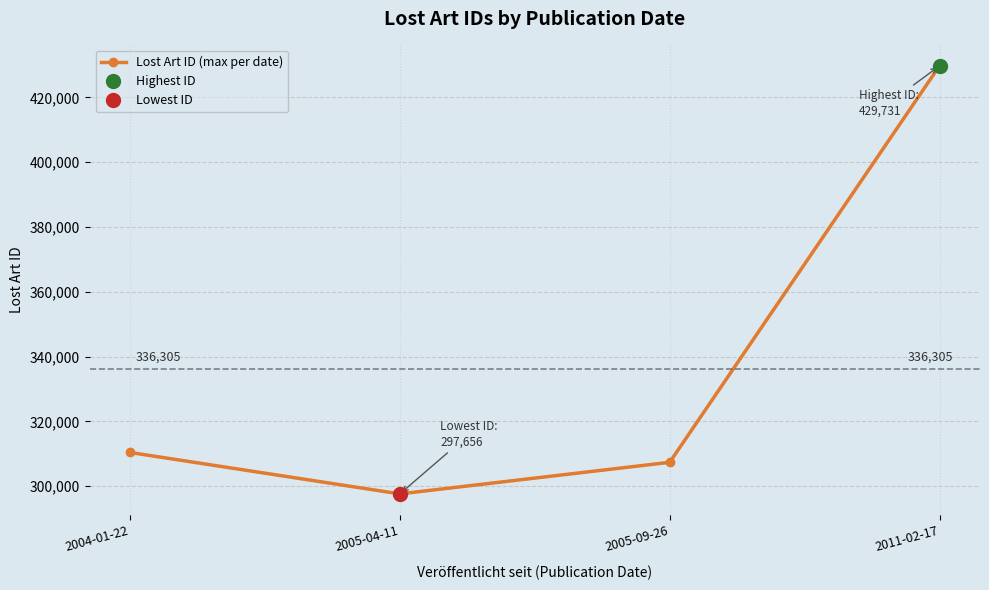

What is the change in value from 2005-04-11 to 2005-09-26?

+9743